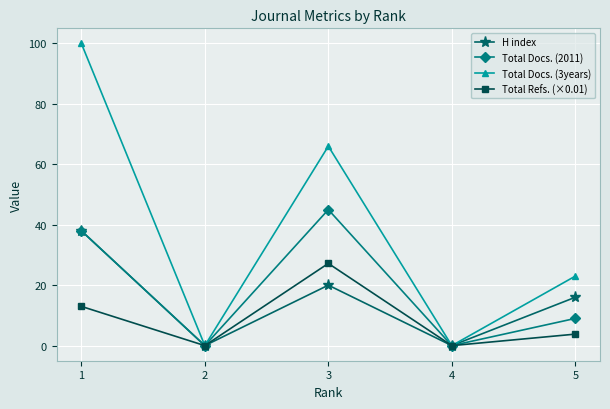

How many data points in Total Docs. (3years) are less than 23?

2